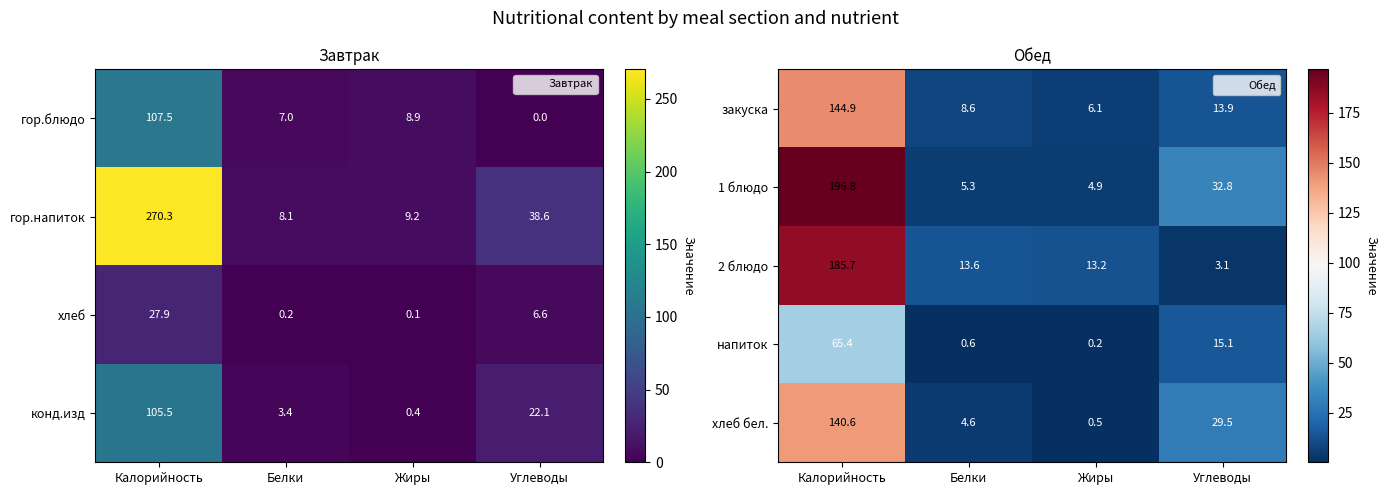

Which series has the largest range (max minus min)?

1 блюдо